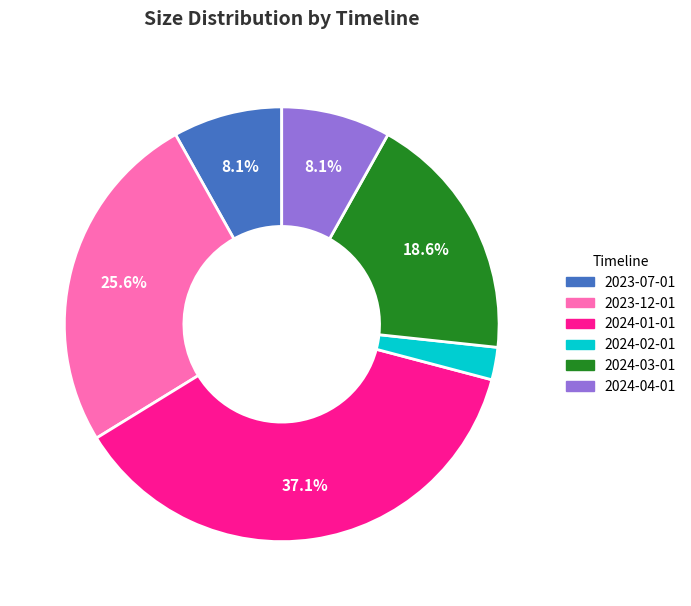

To the nearest percent, what is the difference between the 2024-01-01 and 2024-03-01 slice percentages?

19%